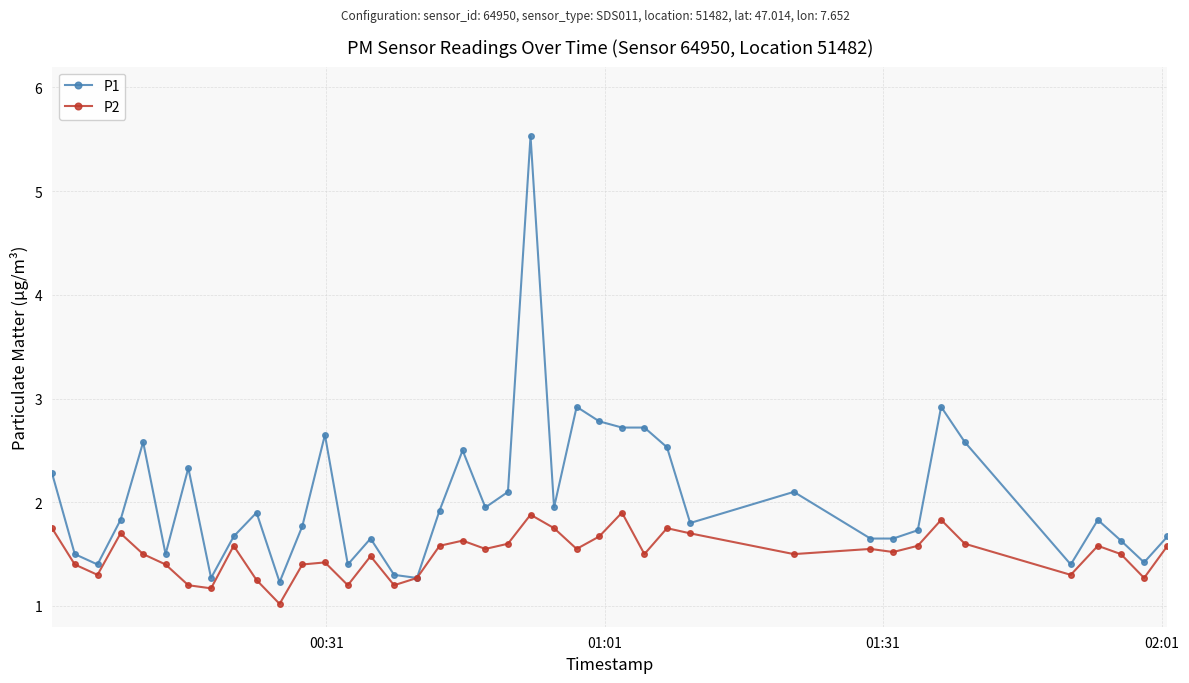

Which series has the widest spread of values?

P1